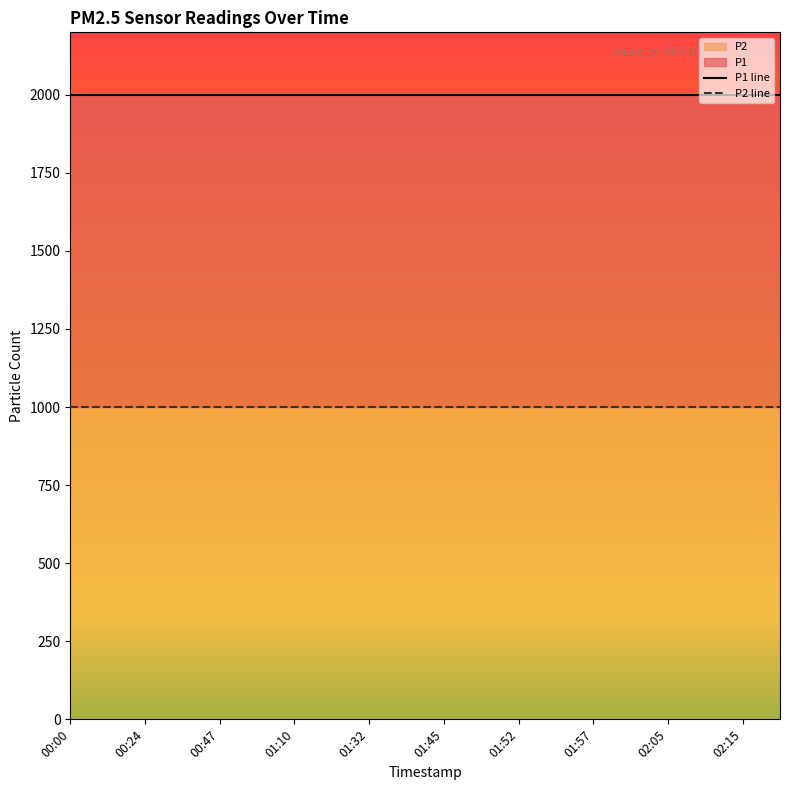

How many lines are shown in the chart?

2